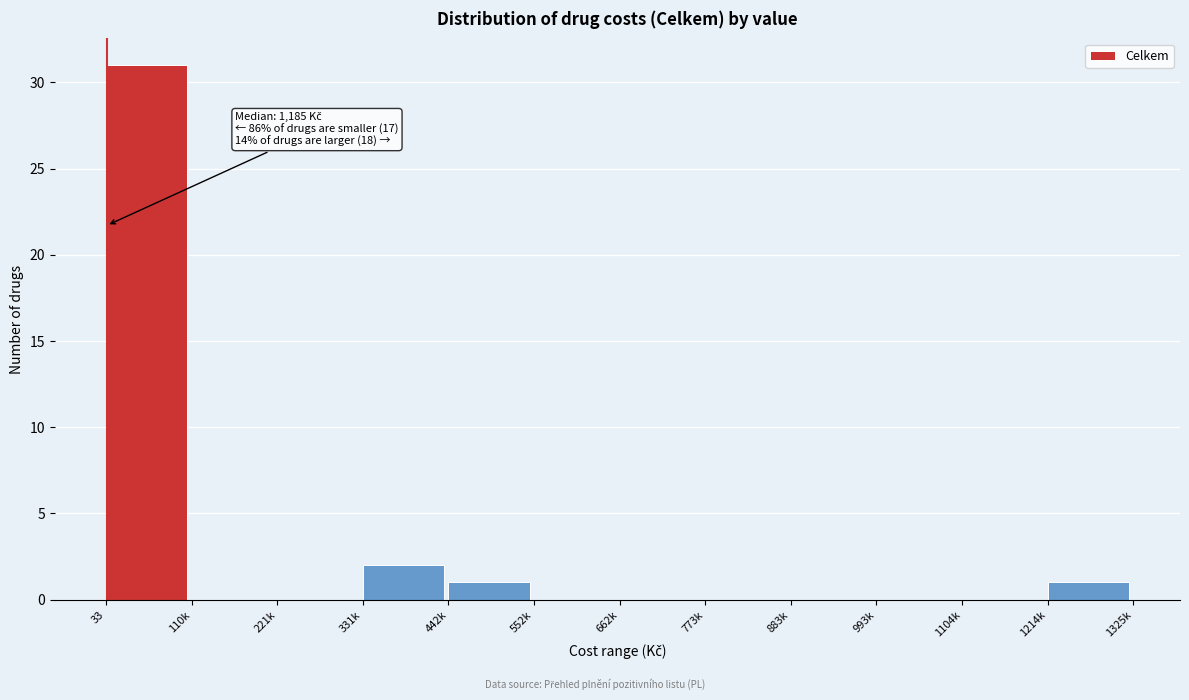

Reading left to right, extract all data points from this chart.

33=31	110k=0	221k=0	331k=2	442k=1	552k=0	662k=0	773k=0	883k=0	993k=0	1104k=0	1214k=1